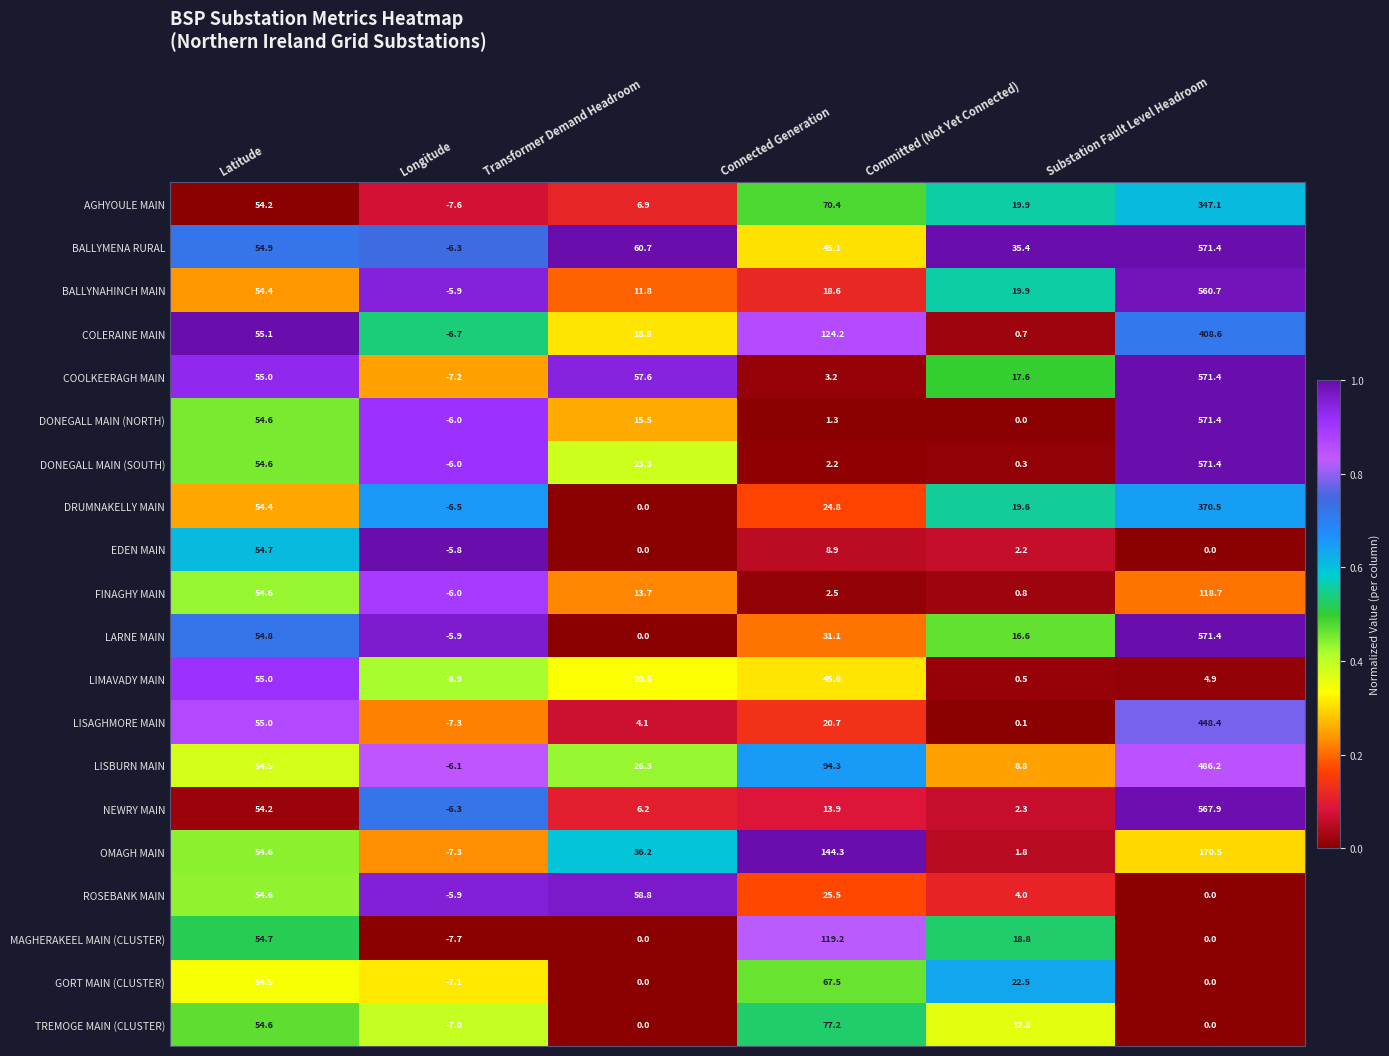

True or false: NEWRY MAIN has a value of 6.2 at Transformer Demand Headroom.

True